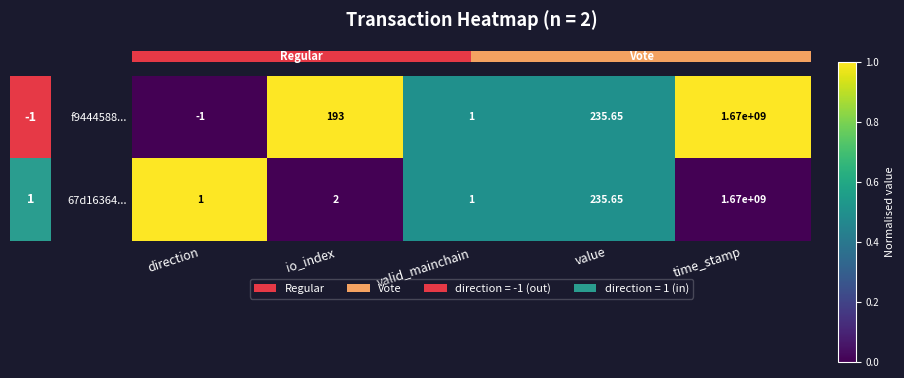

Is the value of f9444588... at direction greater than the value of 67d16364... at io_index?

No